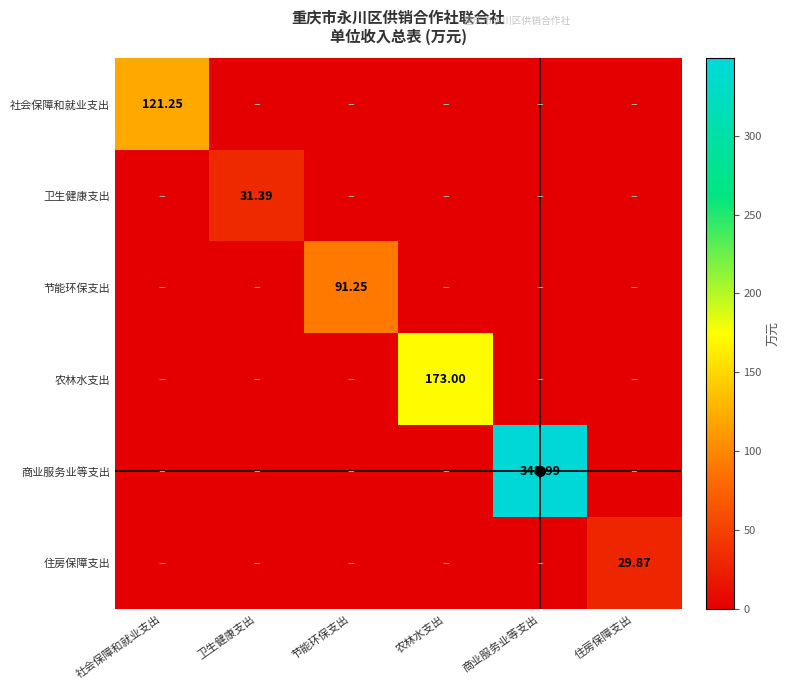

At how many categories does at least one series exceed 139?

2